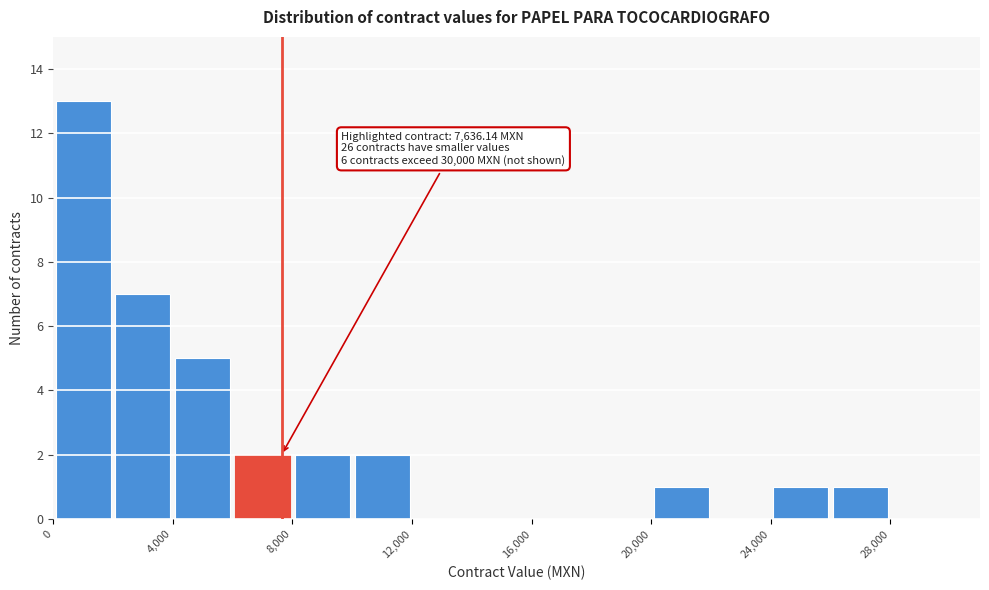

Which range on the x-axis has the tallest bar?

0 to 2000